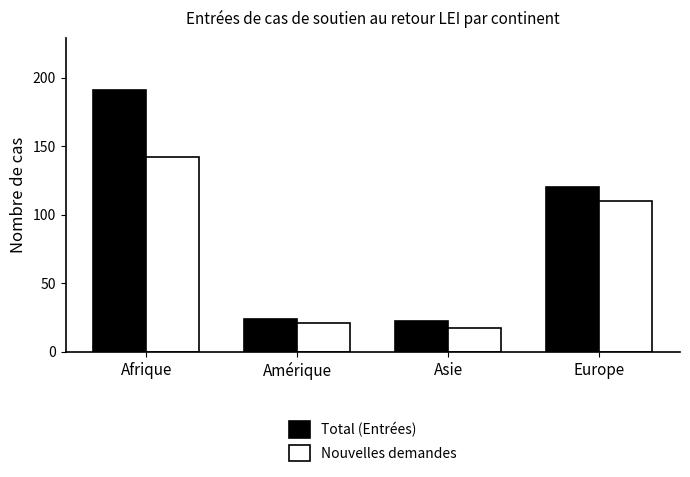

What is the difference between the highest and lowest values at Europe?

10